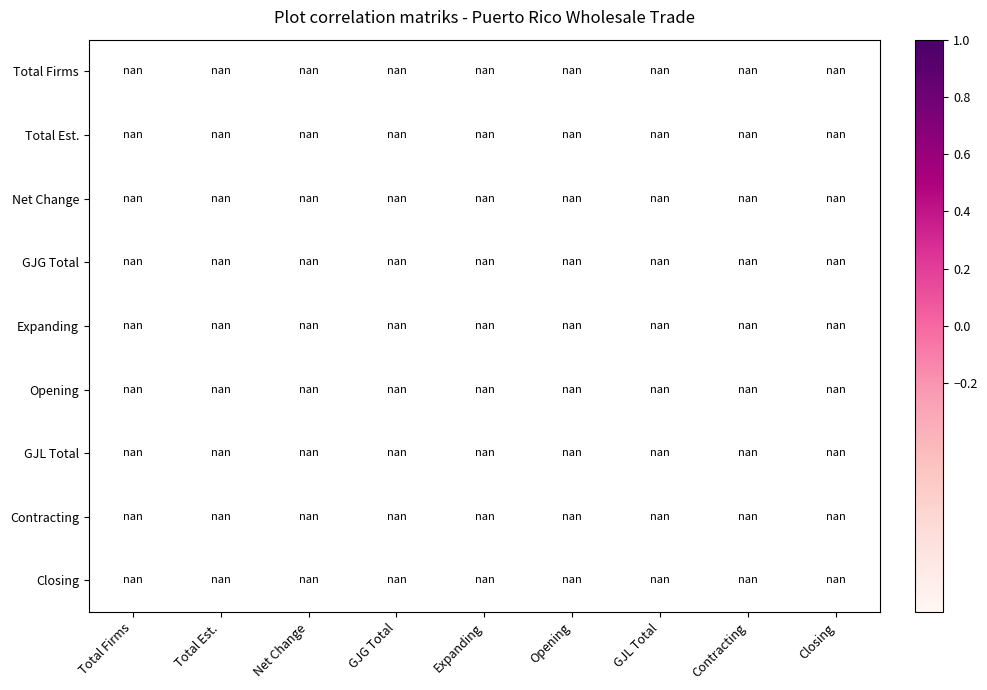

List the labels in order of Contracting value, smallest first.

Total Firms, Total Est., Net Change, GJG Total, Expanding, Opening, GJL Total, Contracting, Closing